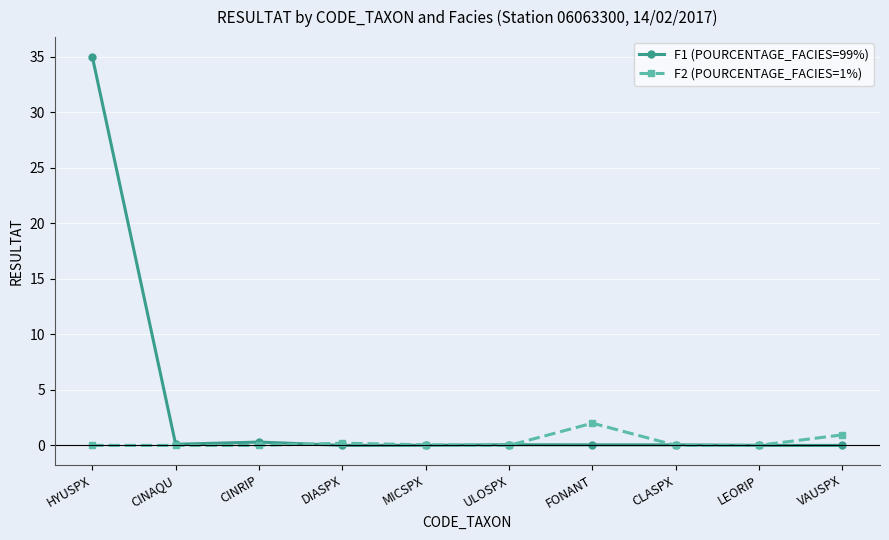

Which series has the largest total across all categories?

F1 (POURCENTAGE_FACIES=99%)